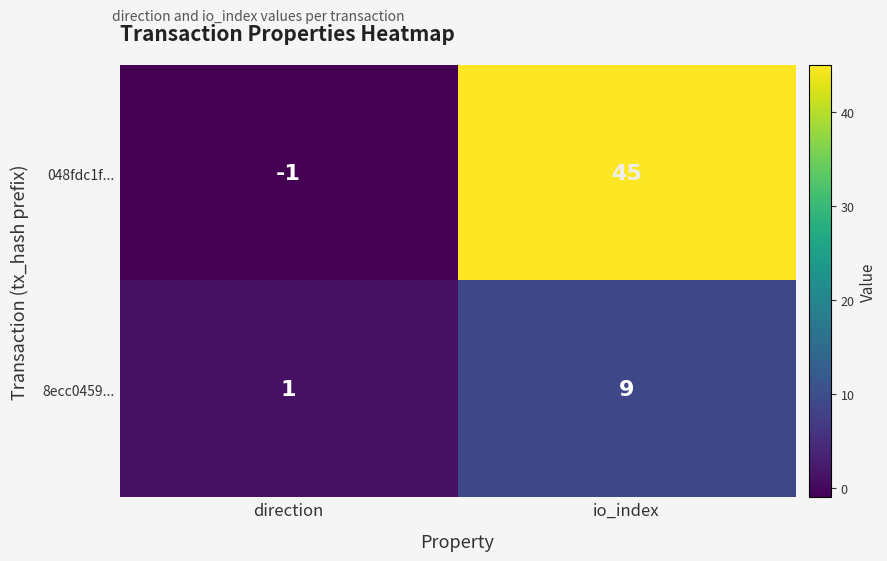

At io_index, list the series in order from smallest to largest.

8ecc0459..., 048fdc1f...